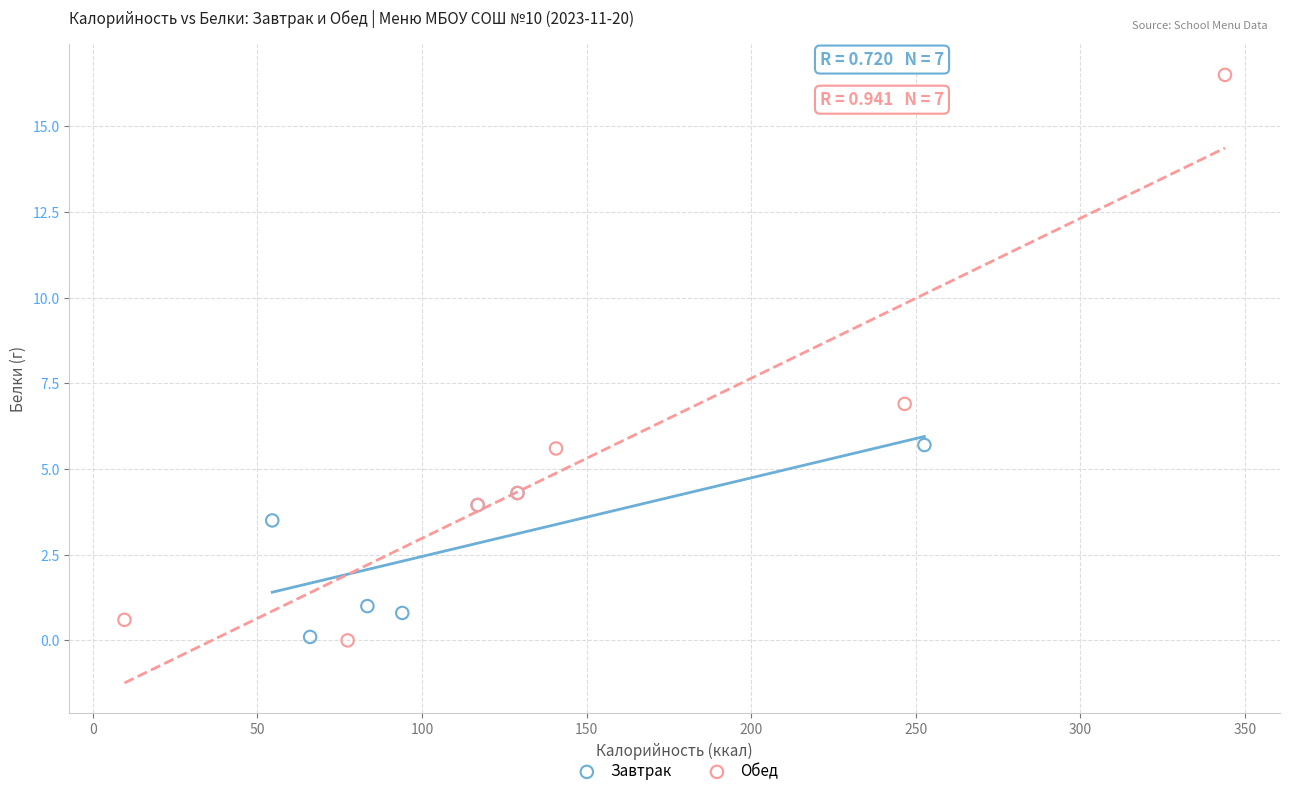

Which series has the widest spread of Y values?

Обед